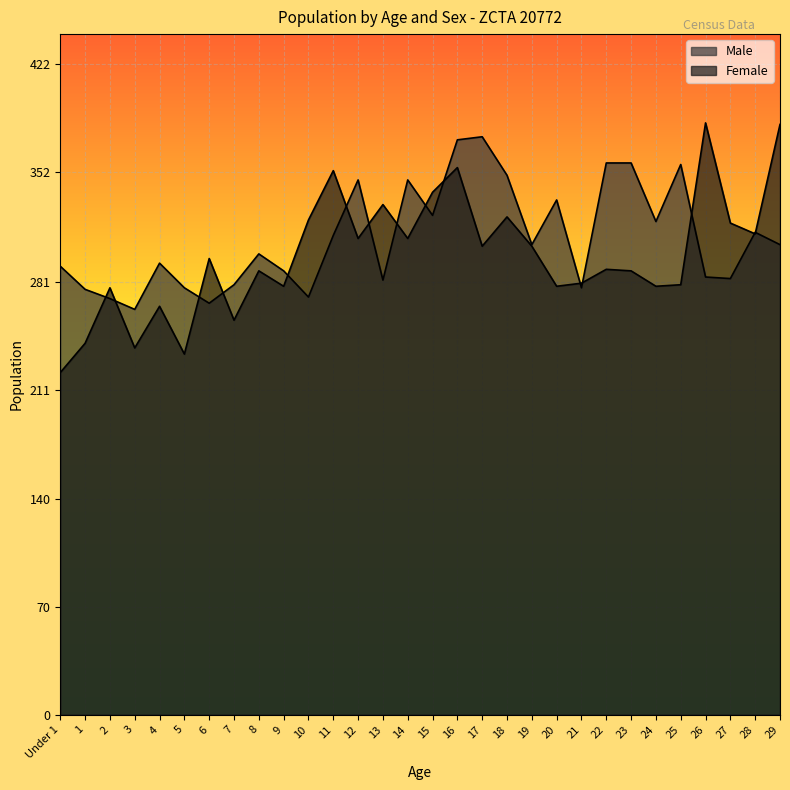

Which has a higher value, 22 or 11?

22